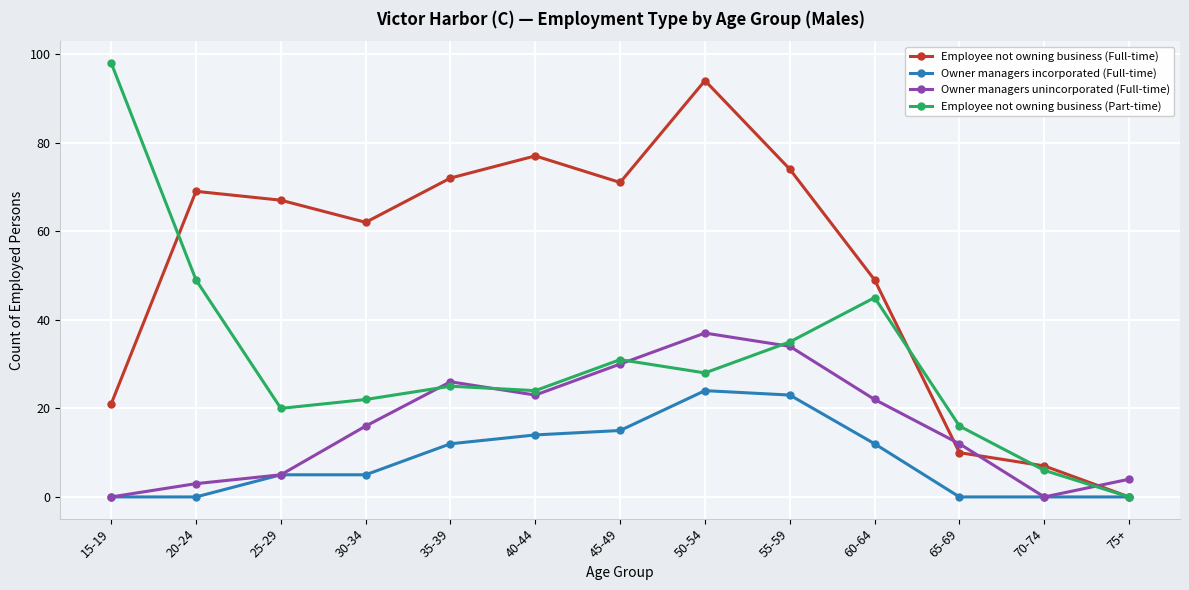

Which series has the largest range (max minus min)?

Employee not owning business (Part-time)